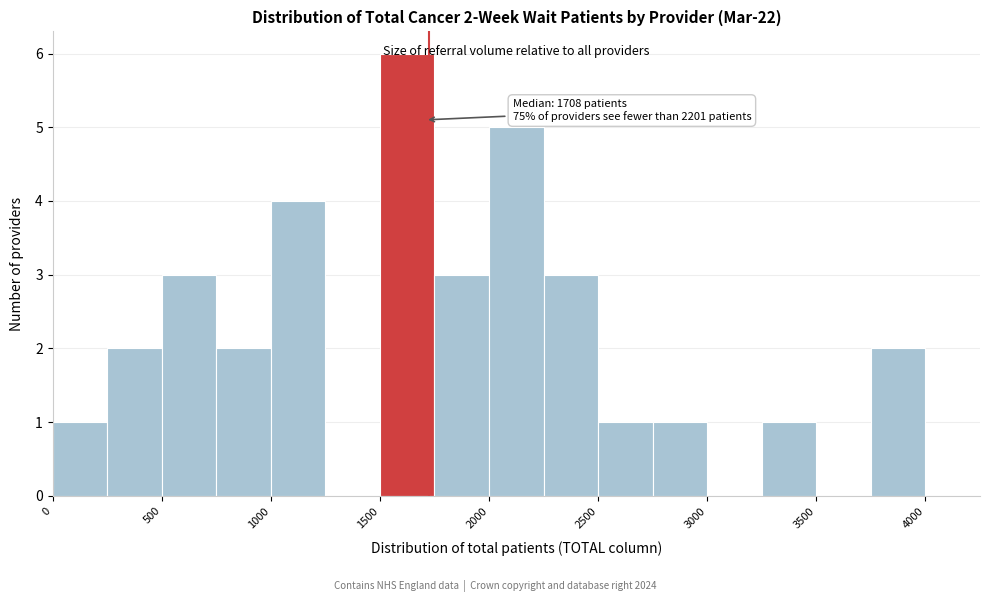

Which range on the x-axis has the tallest bar?

1500 to 1750